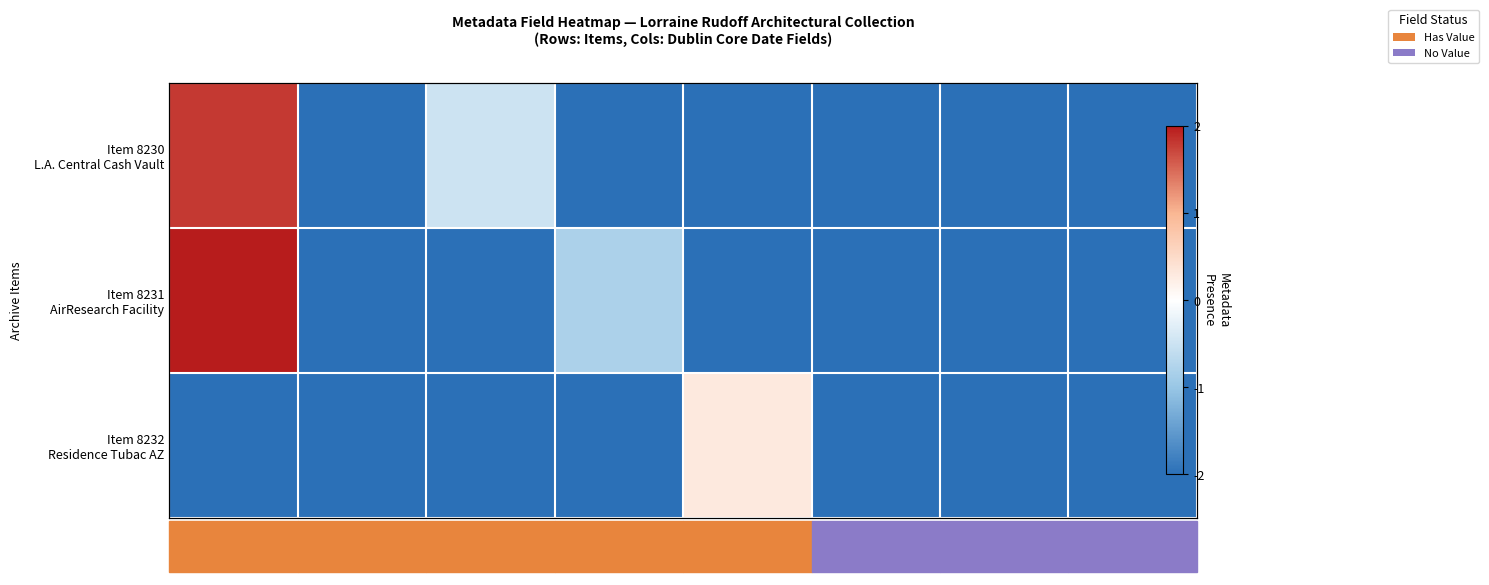

What is the sum of all Item 8232 Residence Tubac AZ values?

-13.7